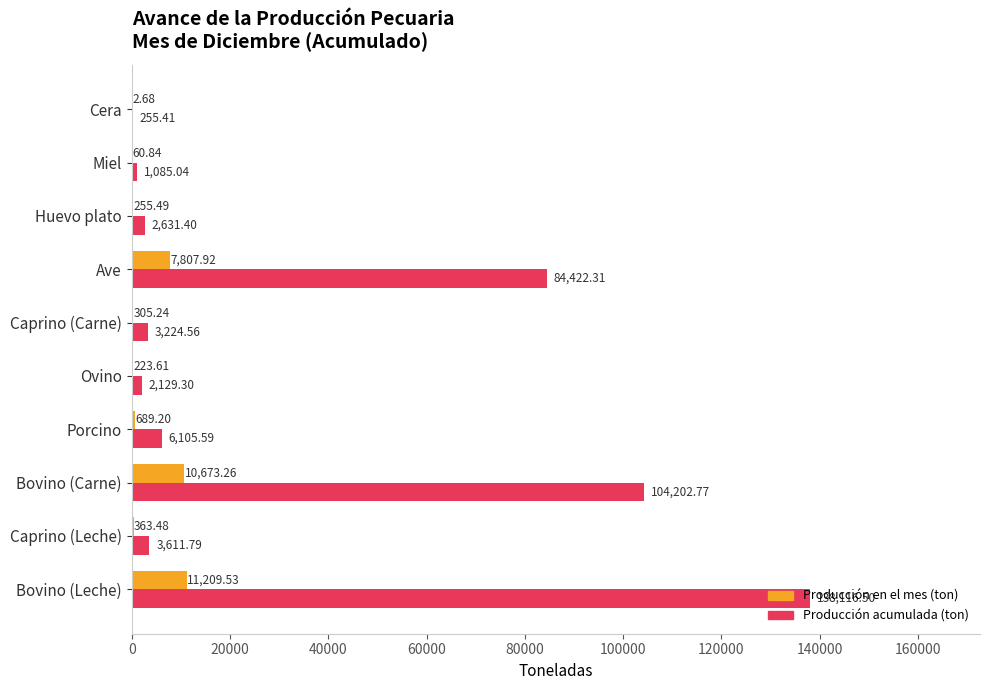

Between Bovino (Leche) and Porcino, which series saw the biggest shift?

Producción acumulada (ton)